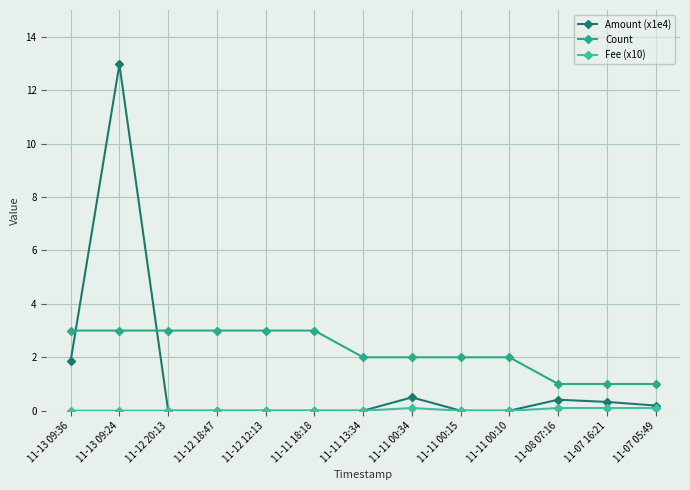

What is the maximum value for Count?

3.0